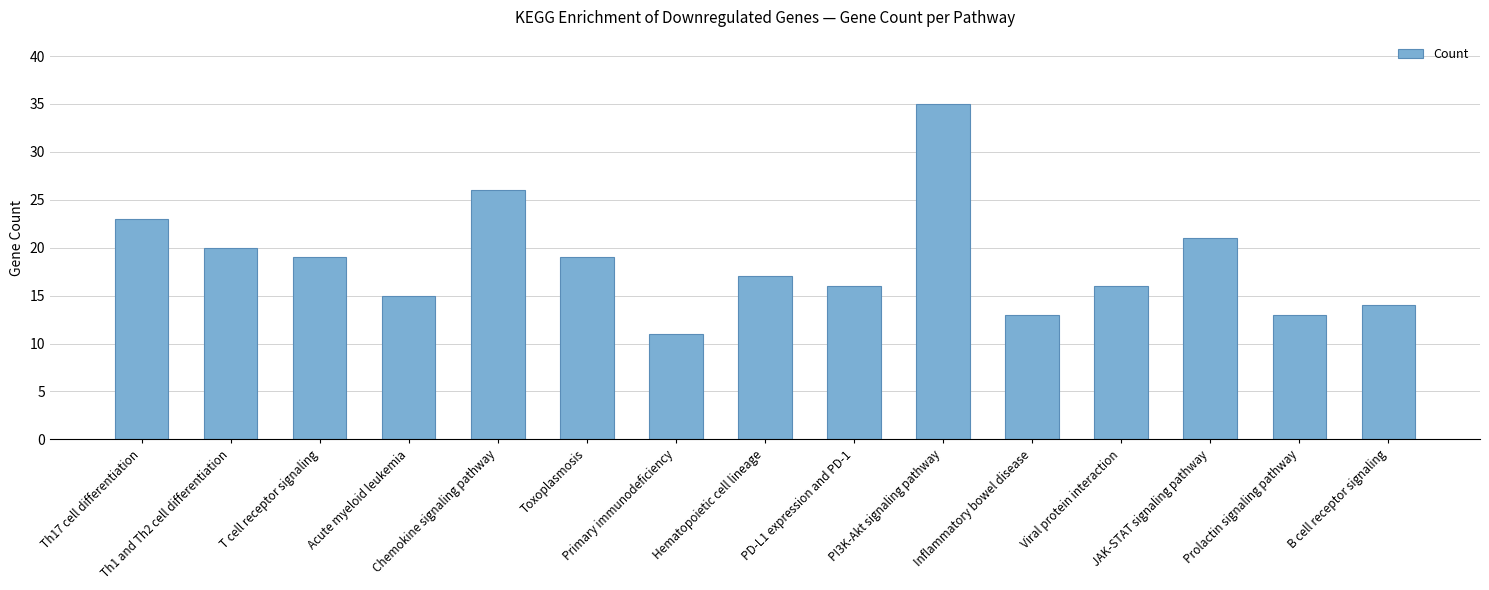

How many distinct data groups are displayed?

1